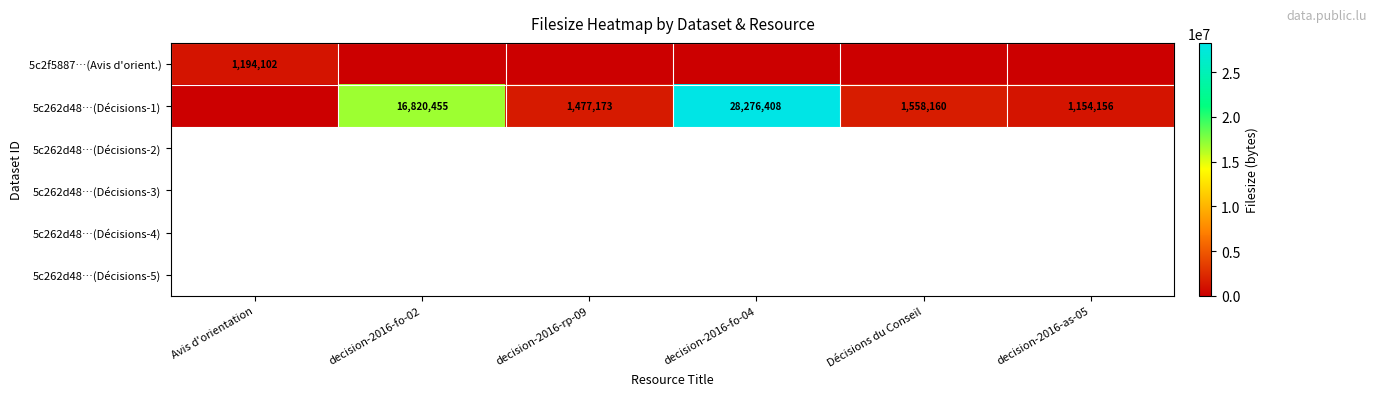

At which category is the sum across all series the highest?

decision-2016-fo-04